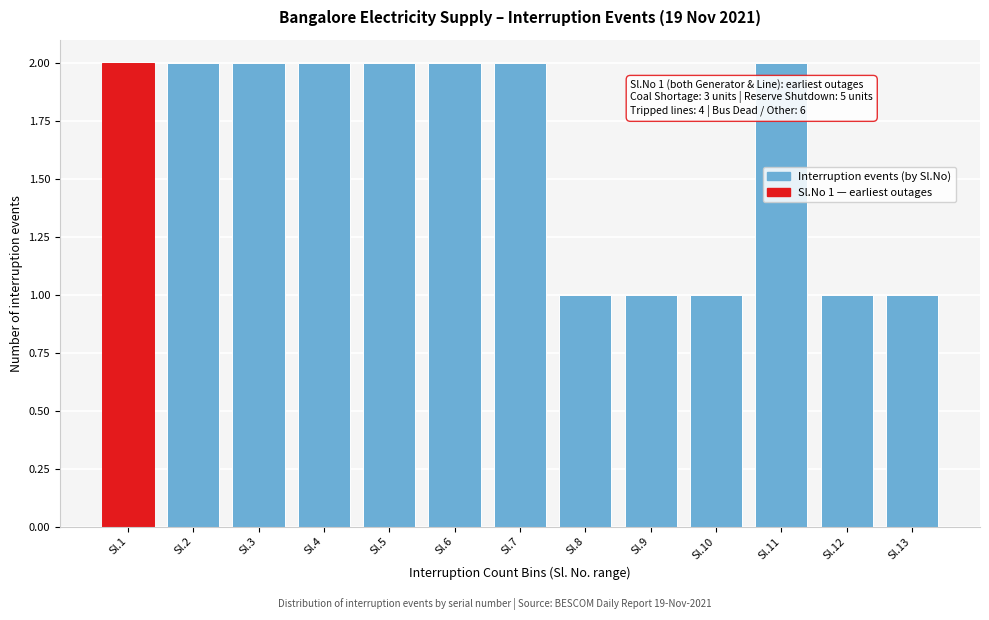

Reading left to right, what are all the values shown in this chart?

Sl.1=2	Sl.2=2	Sl.3=2	Sl.4=2	Sl.5=2	Sl.6=2	Sl.7=2	Sl.8=1	Sl.9=1	Sl.10=1	Sl.11=2	Sl.12=1	Sl.13=1